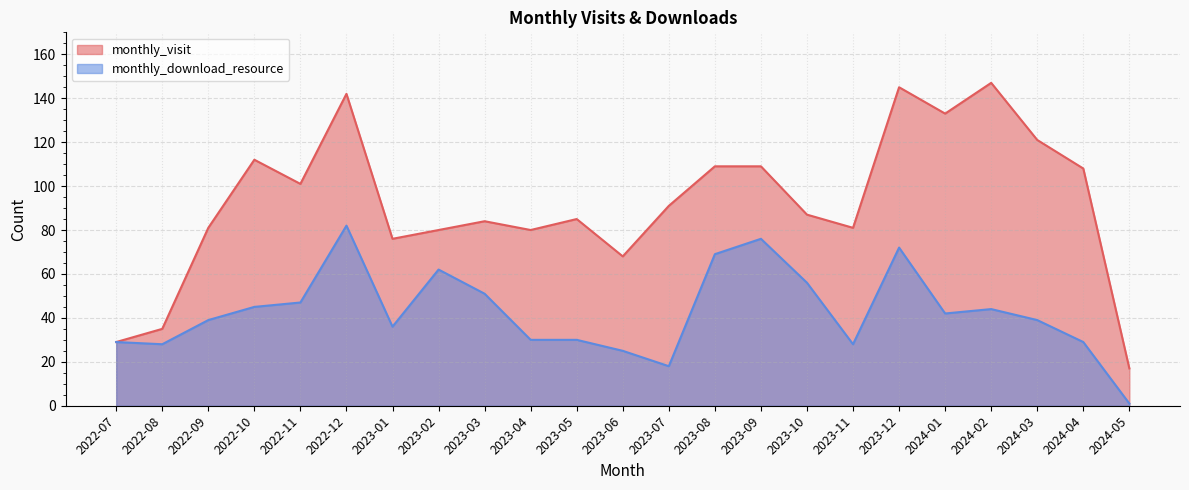

How many lines are shown in the chart?

2